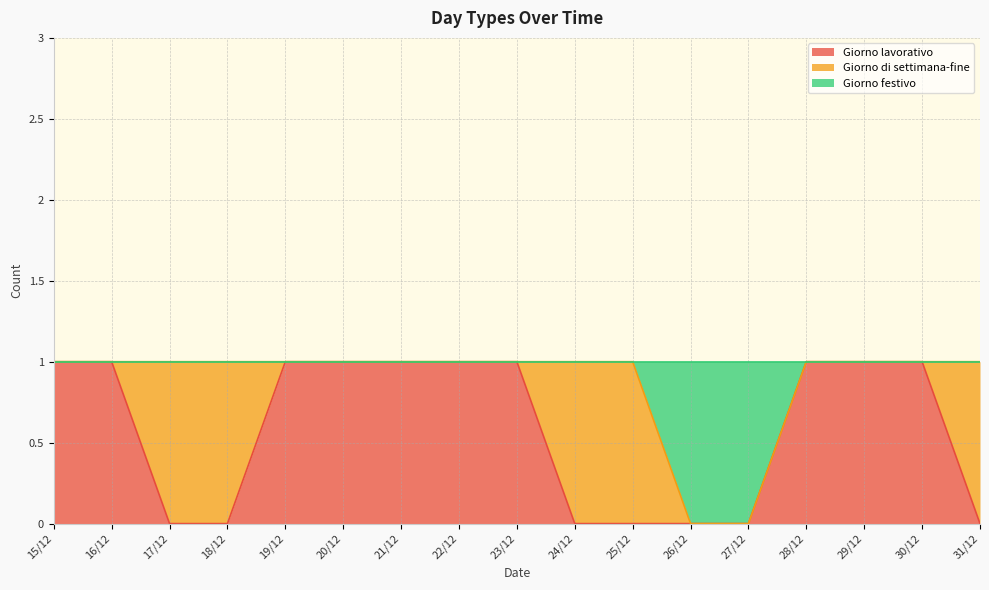

True or false: Giorno lavorativo has a value of 1 at 22/12.

True